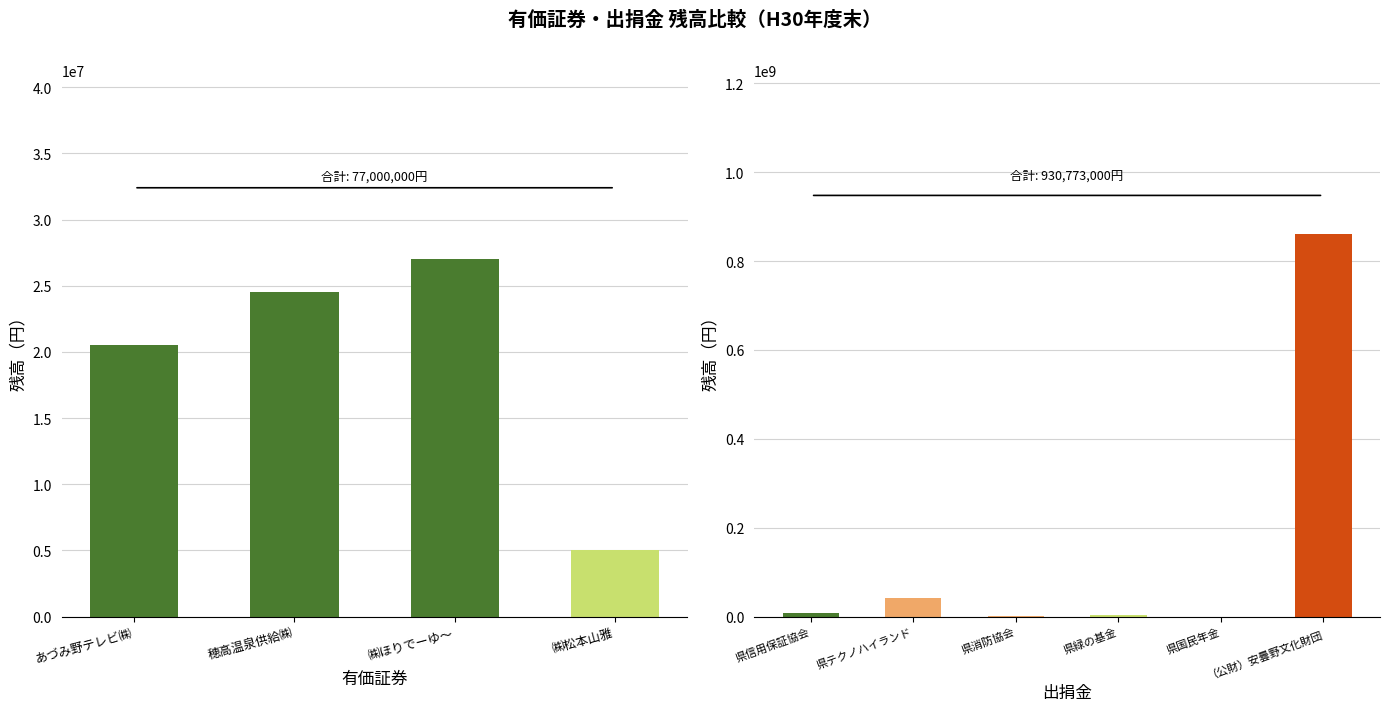

List the labels in order of value, smallest first.

㈱松本山雅, あづみ野テレビ㈱, 穂高温泉供給㈱, ㈱ほりでーゆ～